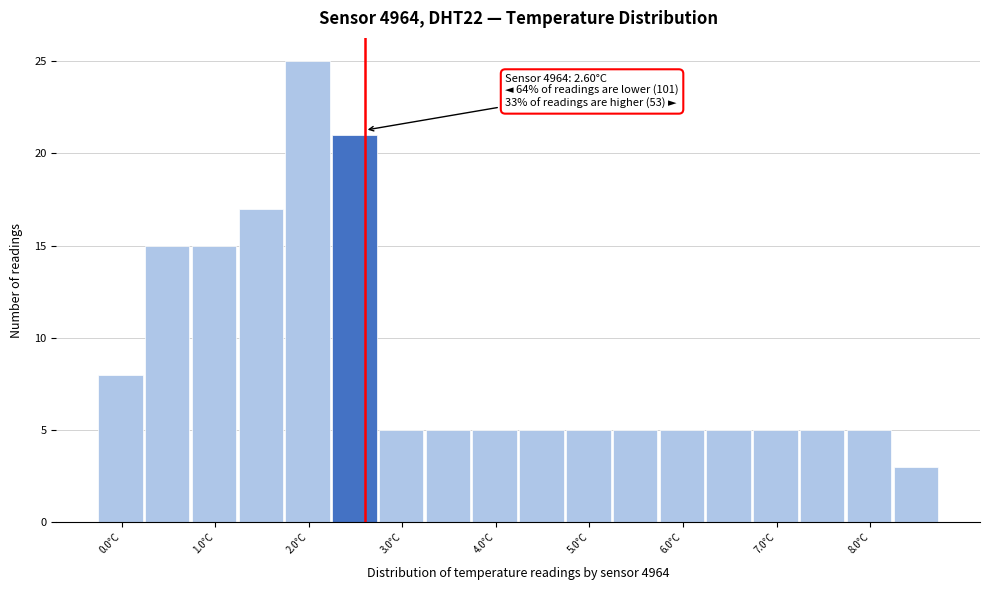

Which range on the x-axis has the tallest bar?

1.75 to 2.25